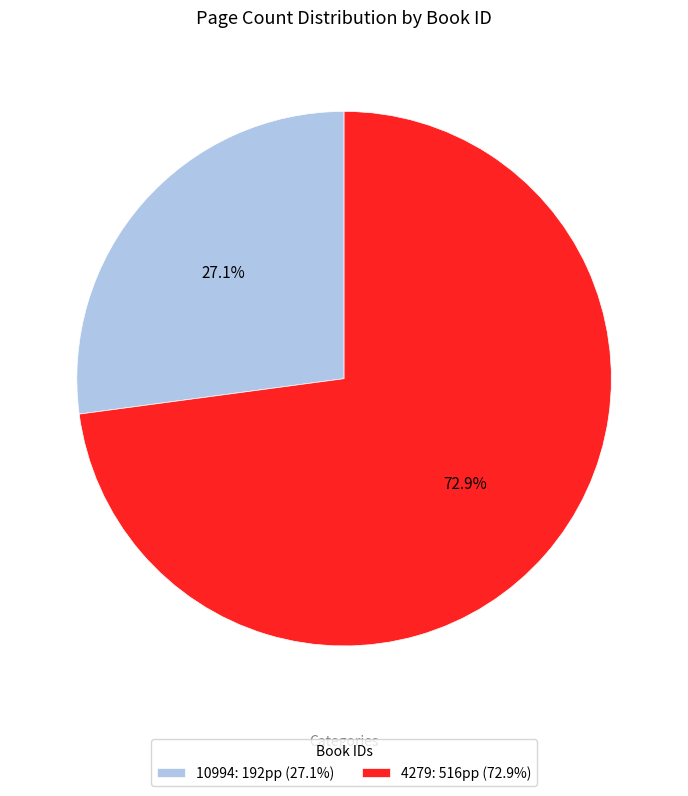

What is the largest slice in the pie chart?

4279